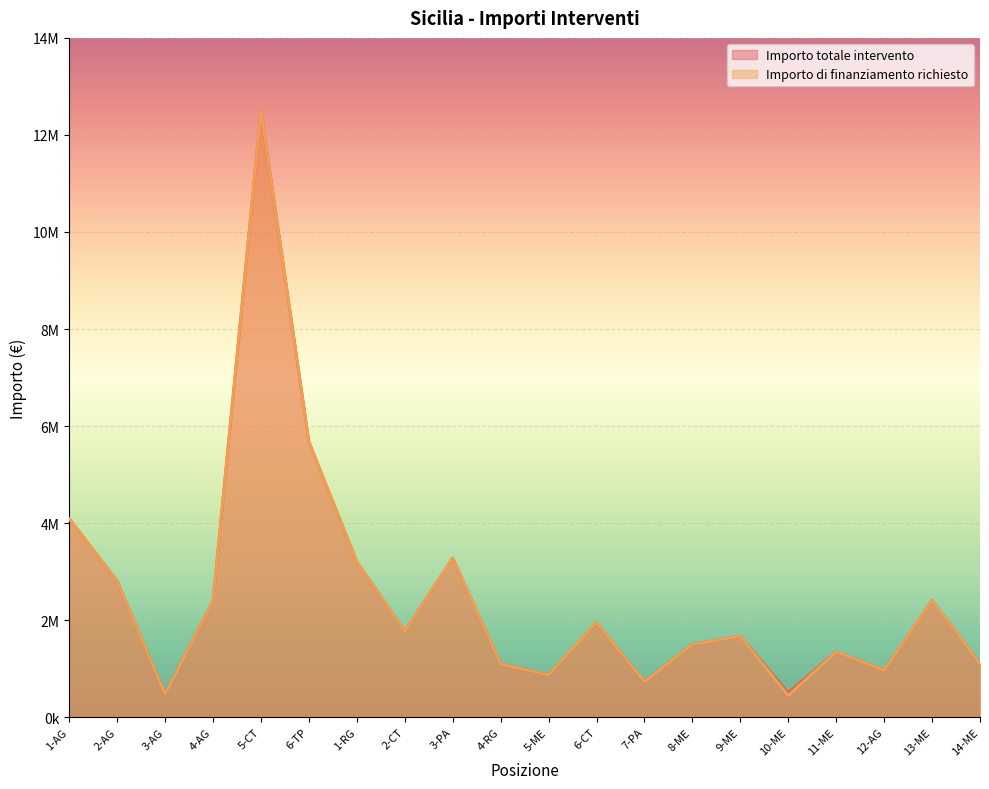

Which label corresponds to the largest value in the chart?

5-CT